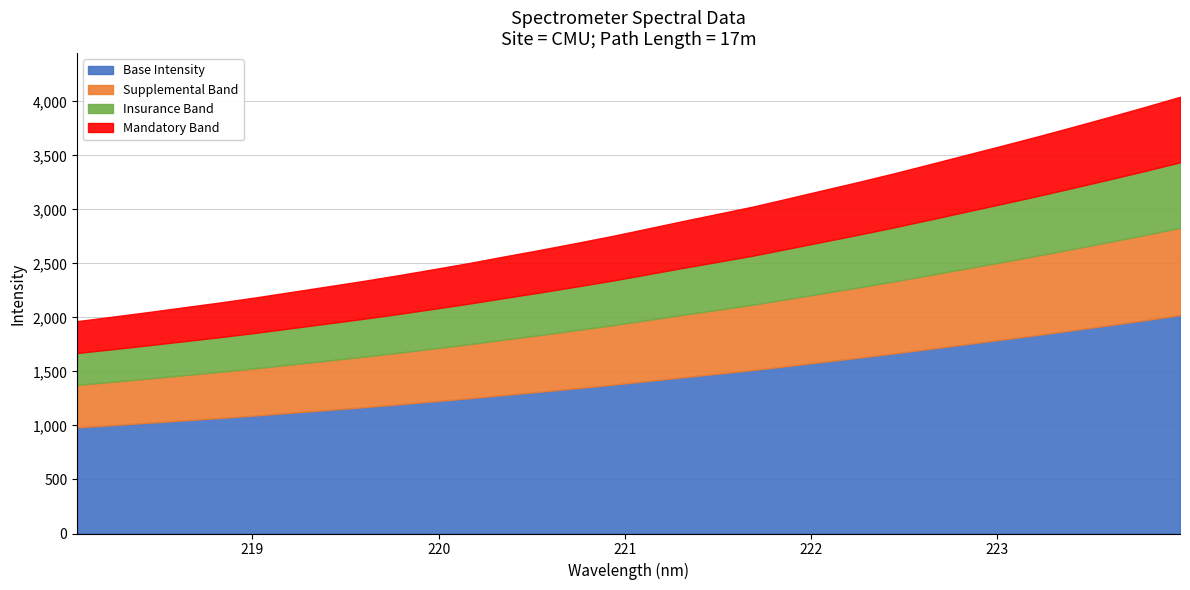

Between 223.0264 and 222.0721, which is larger?

223.0264